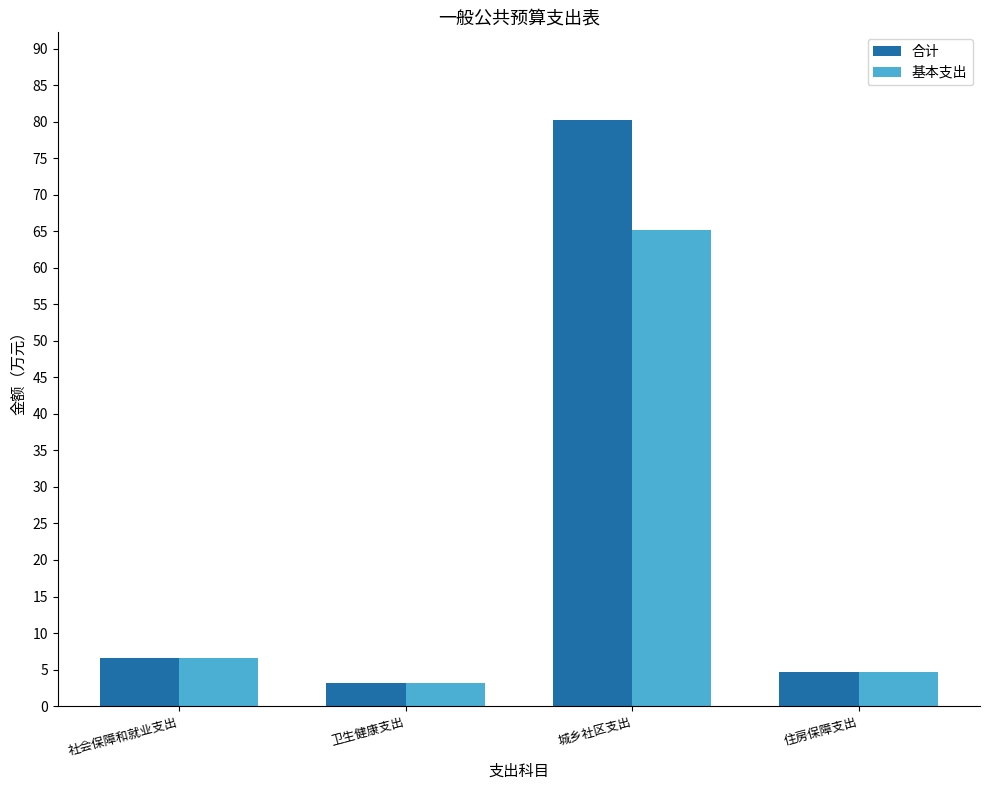

Rank the series by their average value, from highest to lowest.

合计, 基本支出